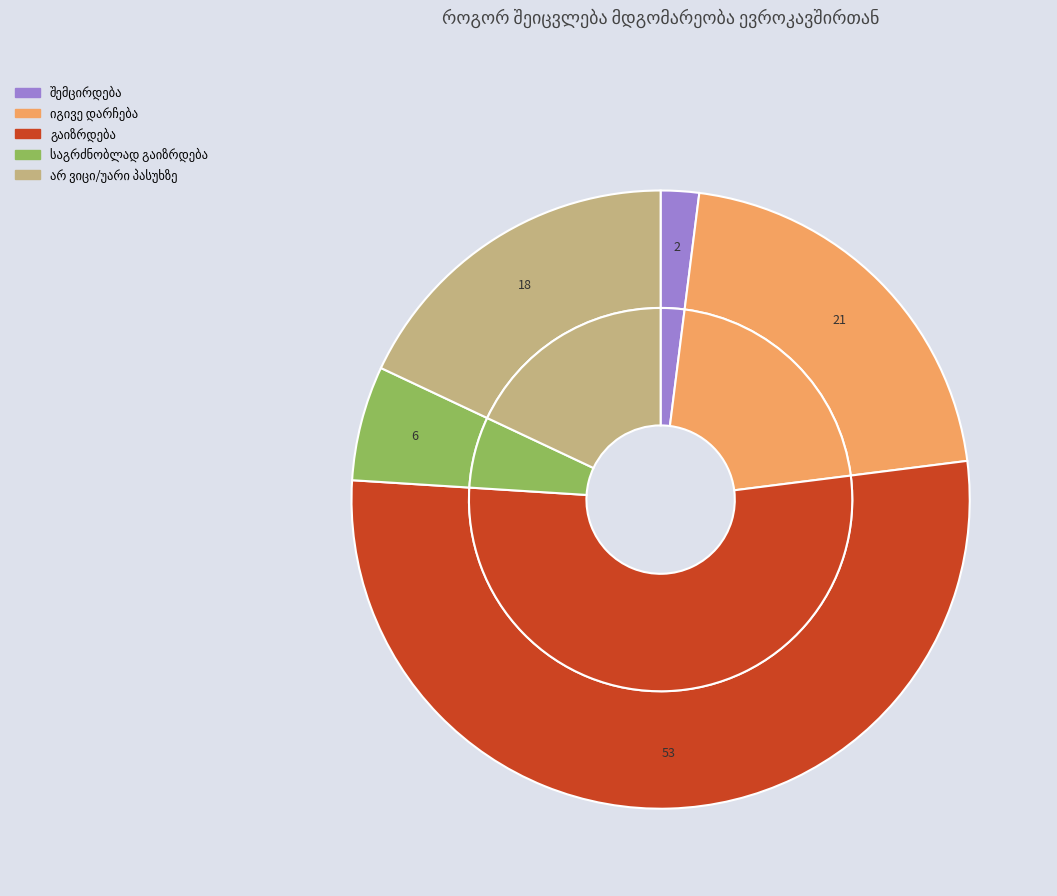

Does გაიზრდება represent more than half of the total?

Yes